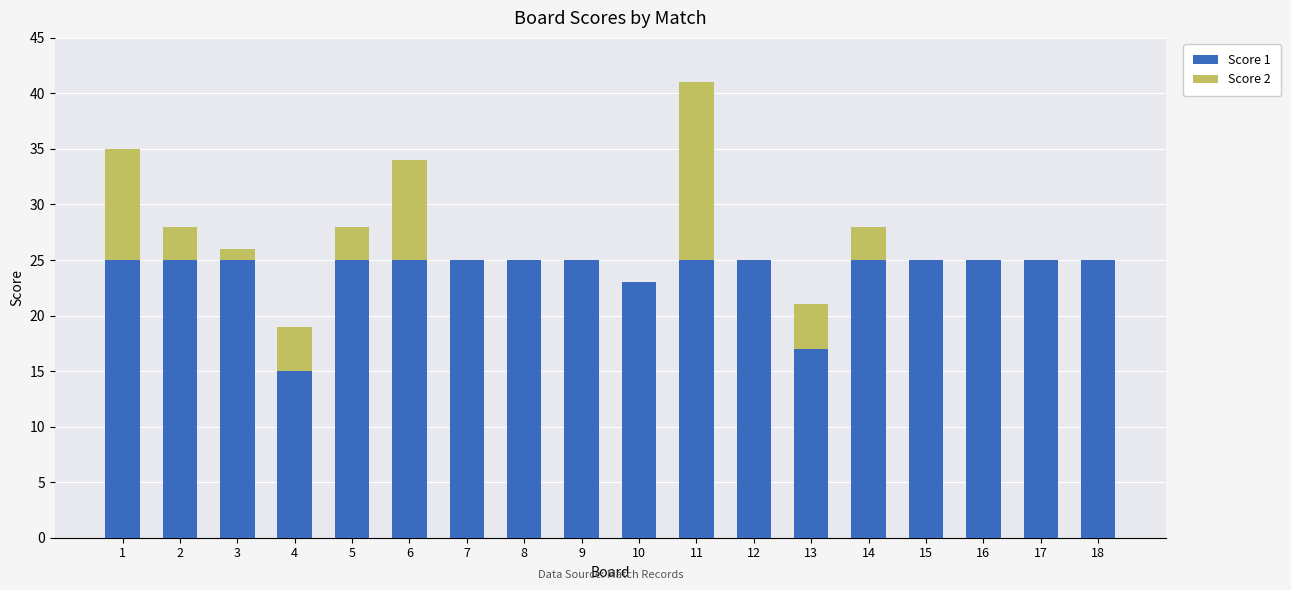

Are the bars grouped side by side (vs. stacked)?

No